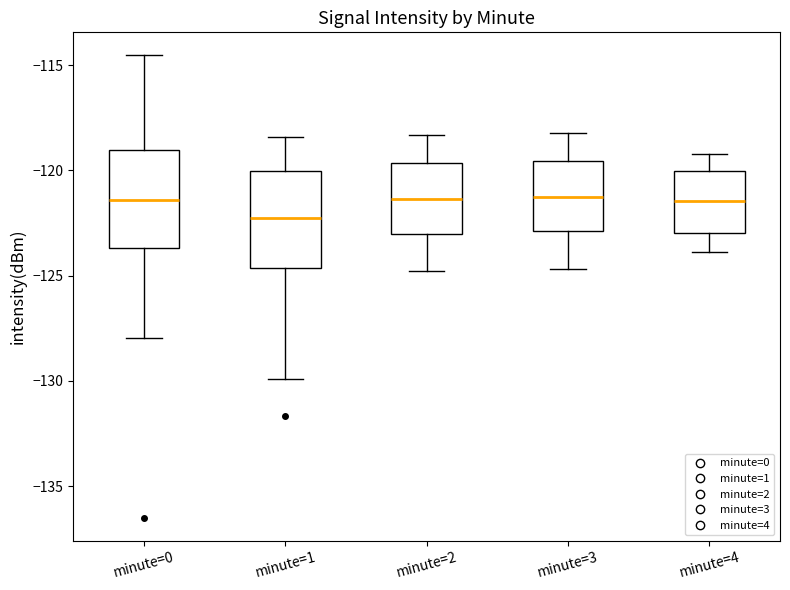

Reading left to right, read every box against the y-axis: the position of its median line, the range the box covers, and the ends of its whiskers. The values are not printed on the chart, so give them approximately, as read against the axis.

minute=0: median -121.5, box -123.5 to -119.0, whiskers -128.0 to -114.5
minute=1: median -122.5, box -124.5 to -120.0, whiskers -130.0 to -118.5
minute=2: median -121.5, box -123.0 to -119.5, whiskers -125.0 to -118.5
minute=3: median -121.0, box -123.0 to -119.5, whiskers -124.5 to -118.0
minute=4: median -121.5, box -123.0 to -120.0, whiskers -124.0 to -119.0